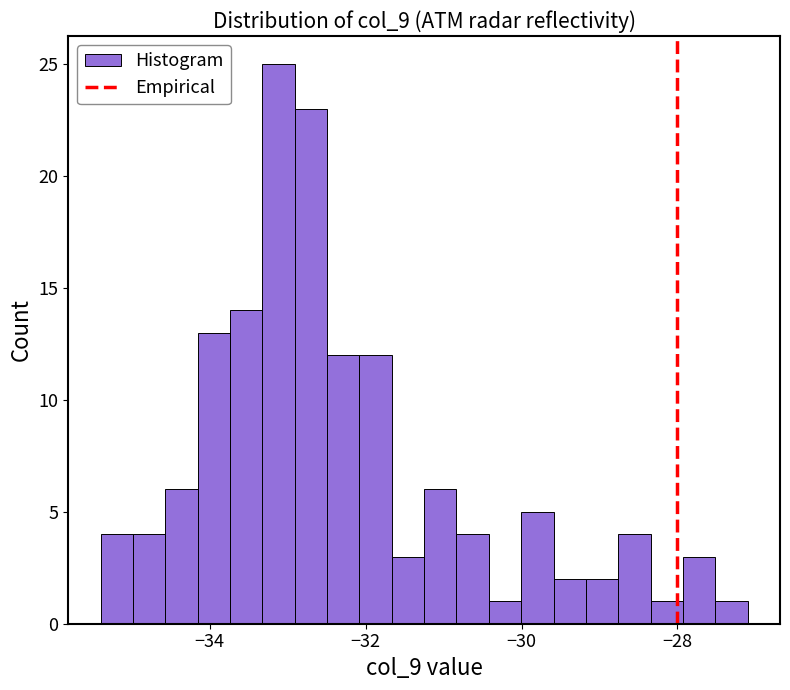

Read against the x-axis, roughly where is the centre of the tallest bar?

-33.2